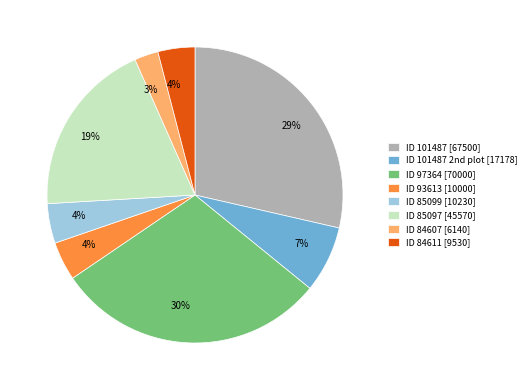

Is there any slice that represents more than half of the pie?

No